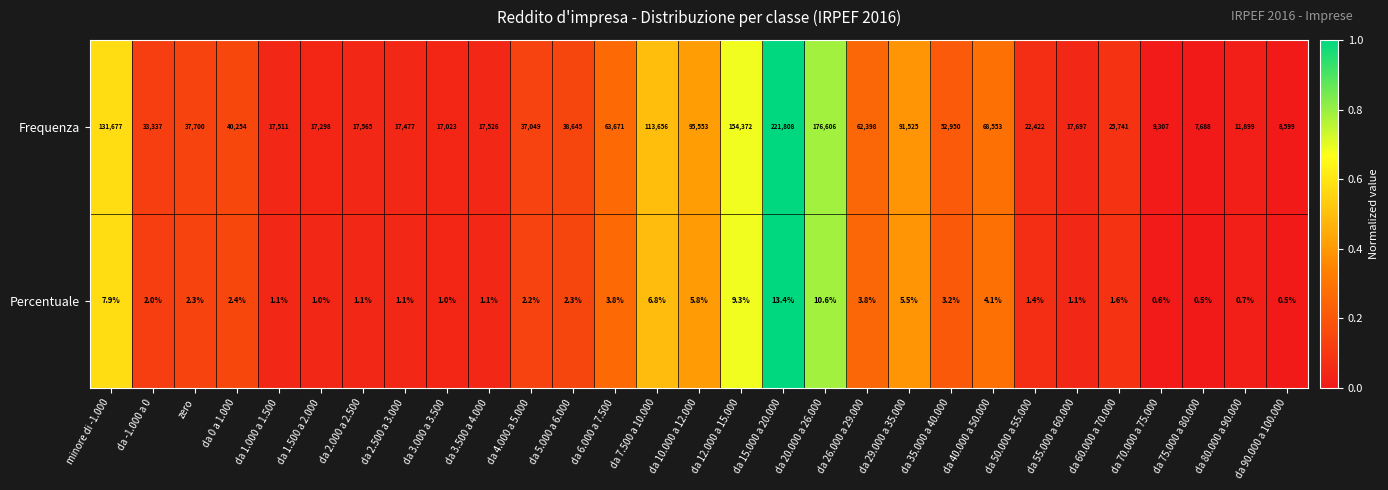

Which series has the widest spread of values?

Frequenza